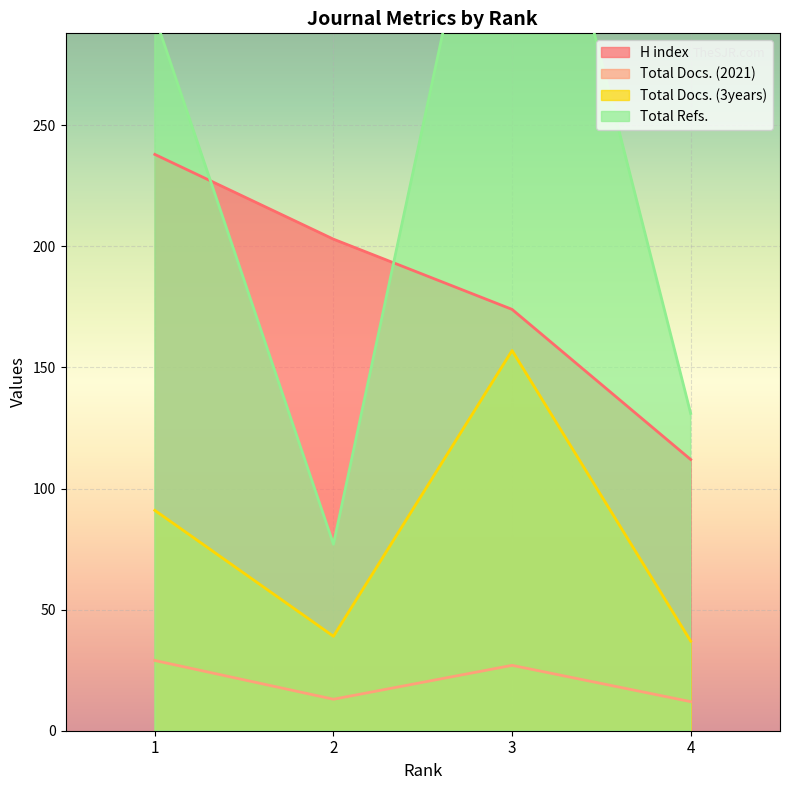

Reading left to right, what are all the values shown in this chart?

H index: 1=238	2=203	3=174	4=112
Total Docs. (2021): 1=29	2=13	3=27	4=12
Total Docs. (3years): 1=91	2=39	3=157	4=37
Total Refs.: 1=295	2=77	3=422	4=131